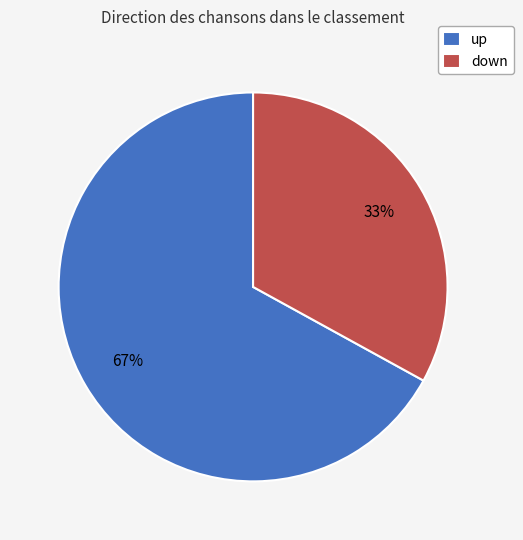

The down slice represents 45% of the pie. True or false?

False